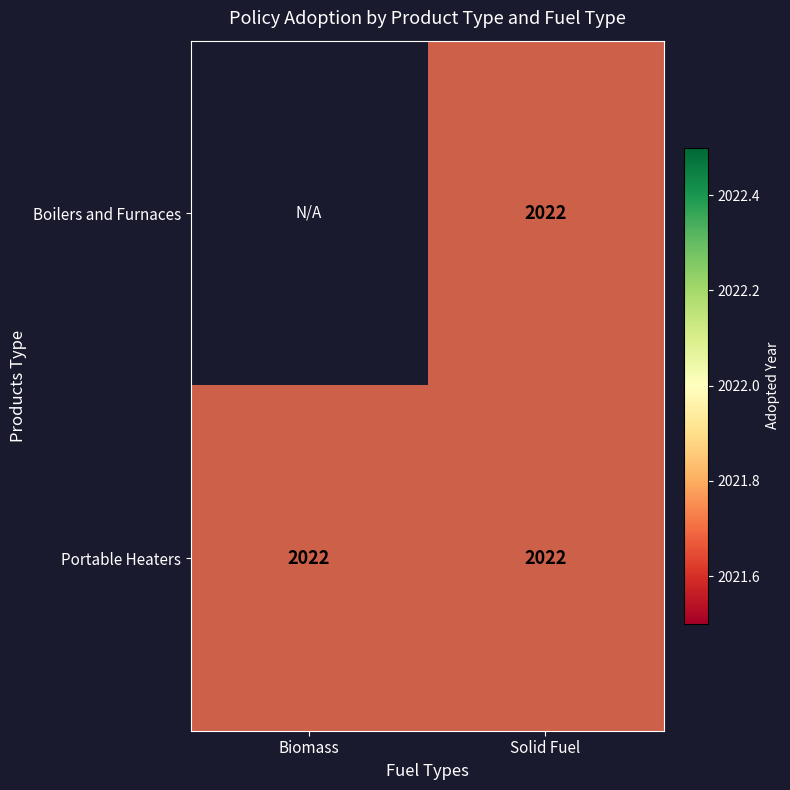

Rank the series at Solid Fuel from lowest to highest value.

Boilers and Furnaces, Portable Heaters